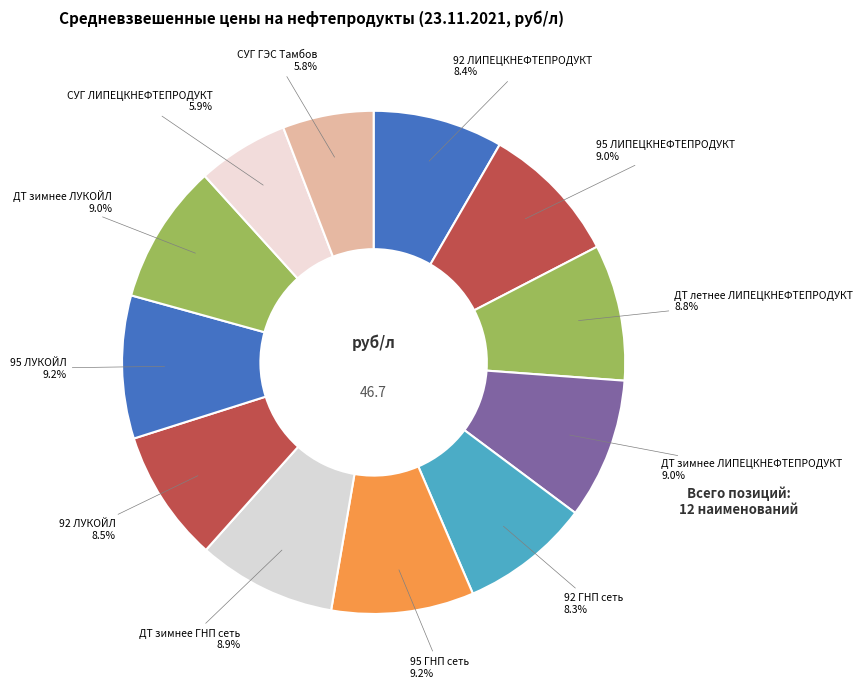

How many slices are in this pie chart?

12